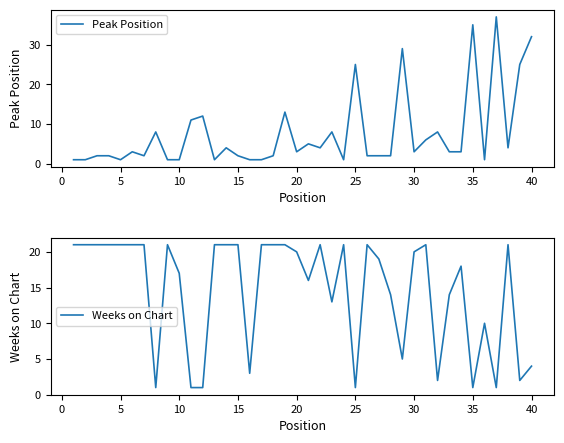

How many categories are shown in the chart?

40